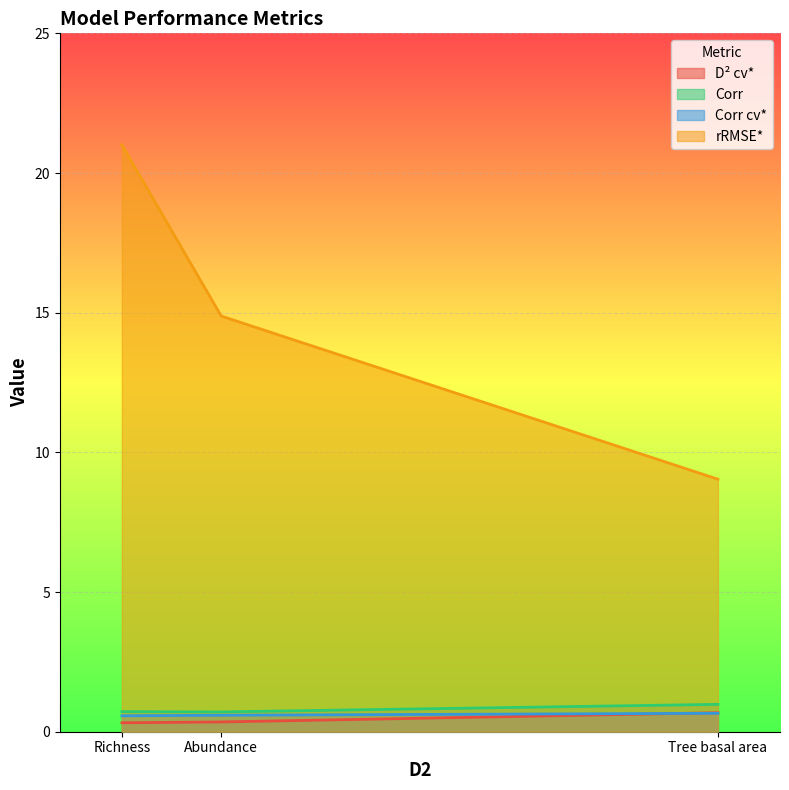

What position from the right is Tree basal area?

1